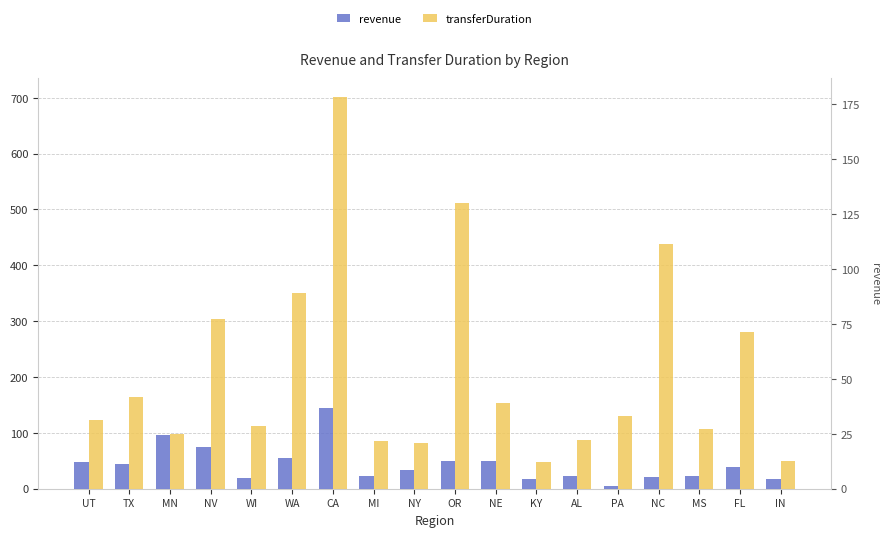

Where does the revenue series first go above 39?

UT